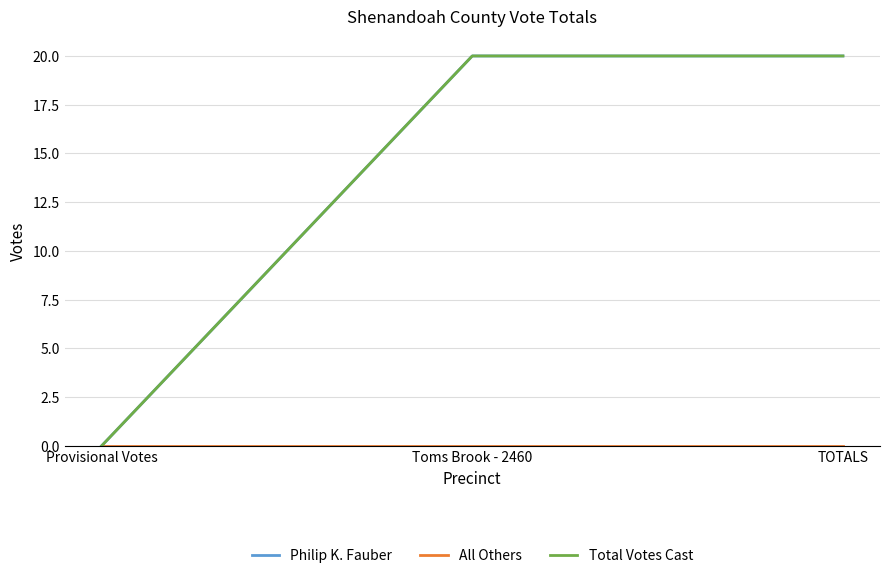

What is the label of the 2nd point from the right?

Toms Brook - 2460